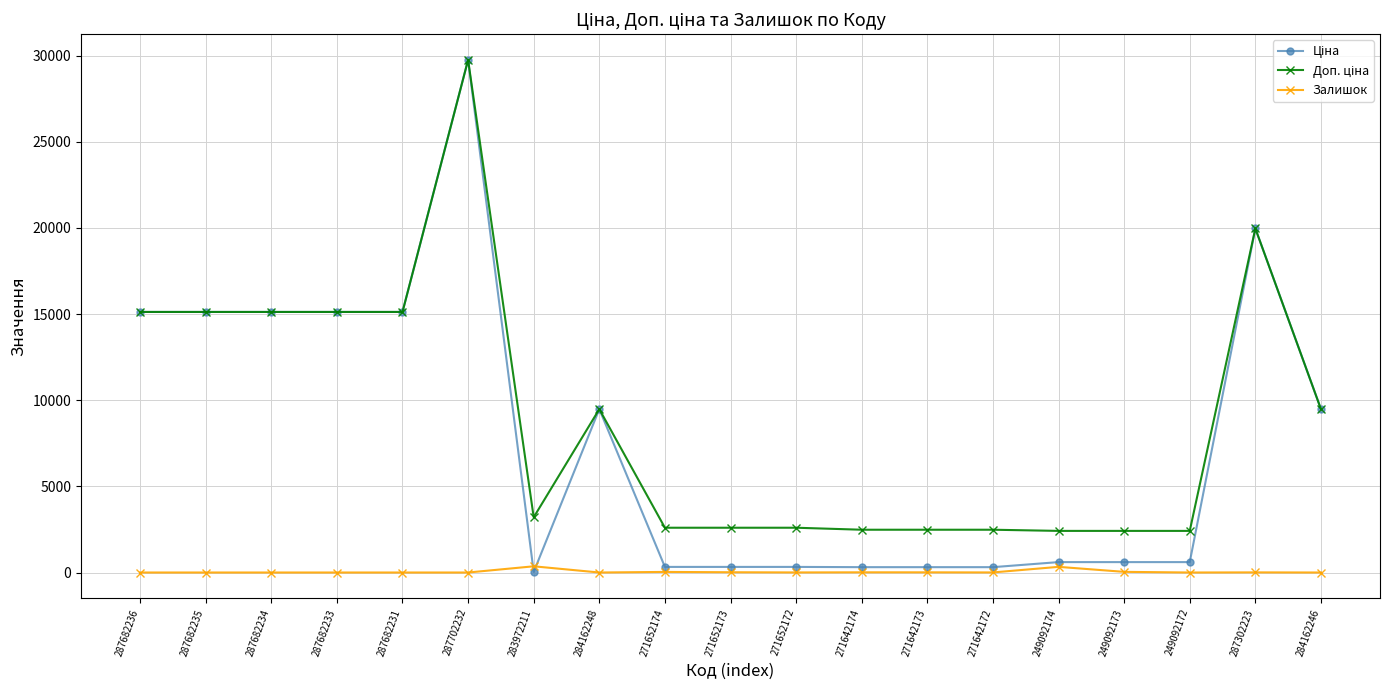

What is the difference between the Залишок values at 249092174 and 287682231?

328.0